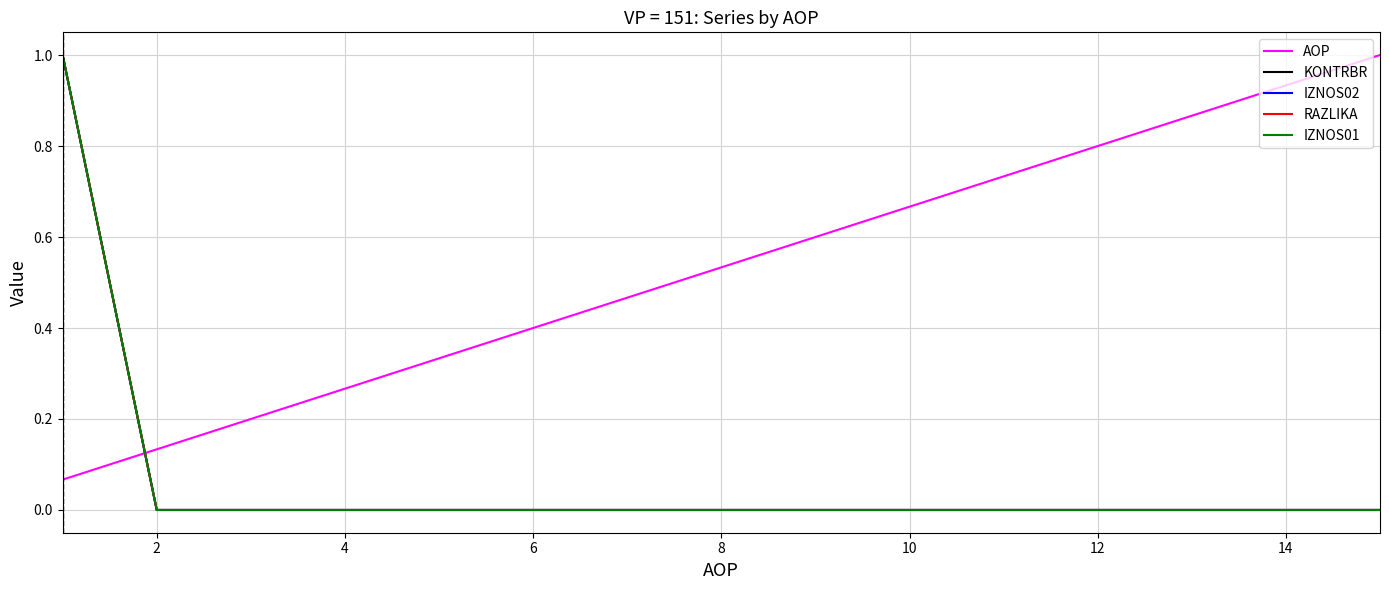

Is this an area chart (filled region under the line)?

No